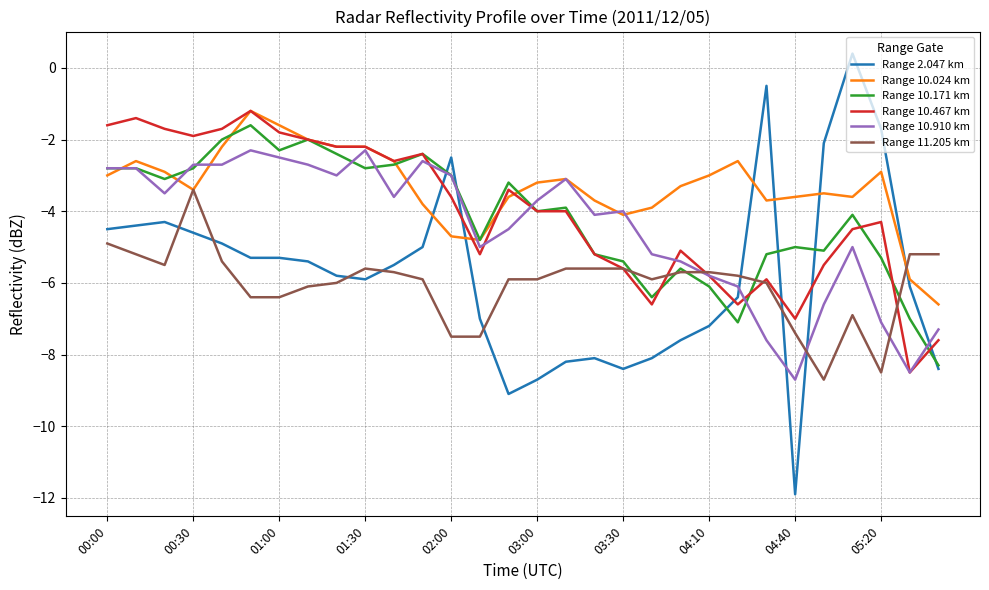

Which series has the widest spread of values?

Range 2.047 km